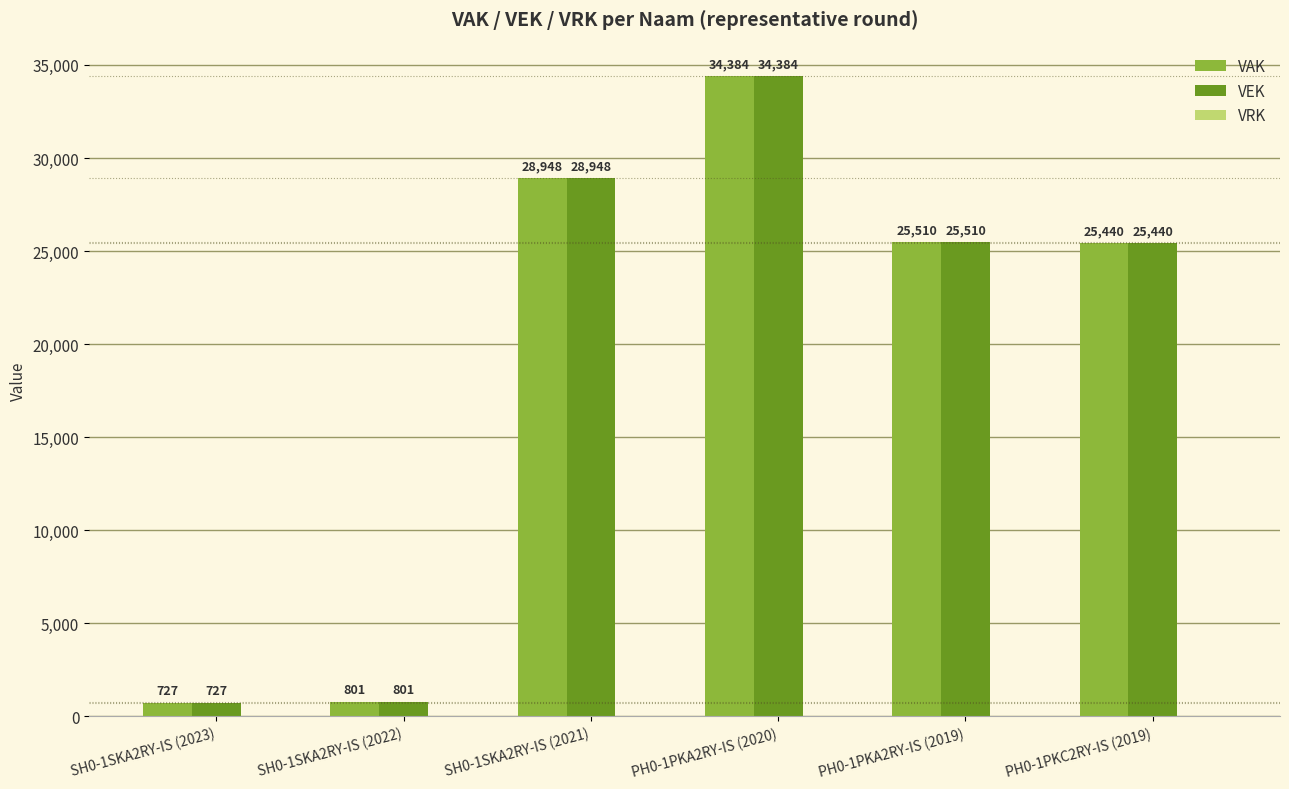

At which category is the sum across all series the highest?

PH0-1PKA2RY-IS (2020)